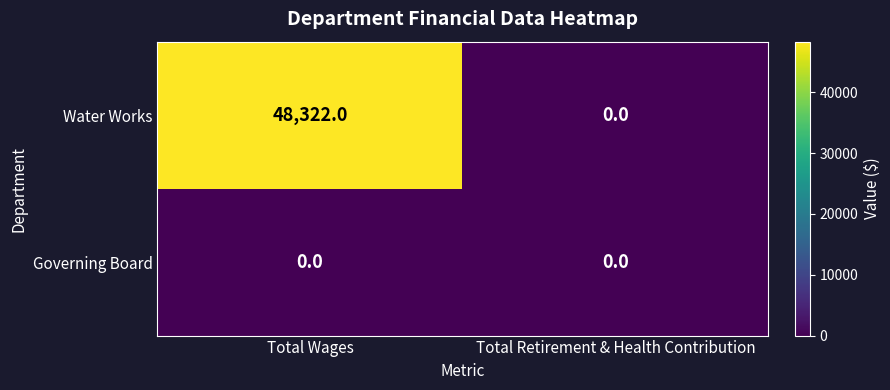

Reading left to right, transcribe all the data shown in this chart.

Water Works: 48322	0
Governing Board: 0	0